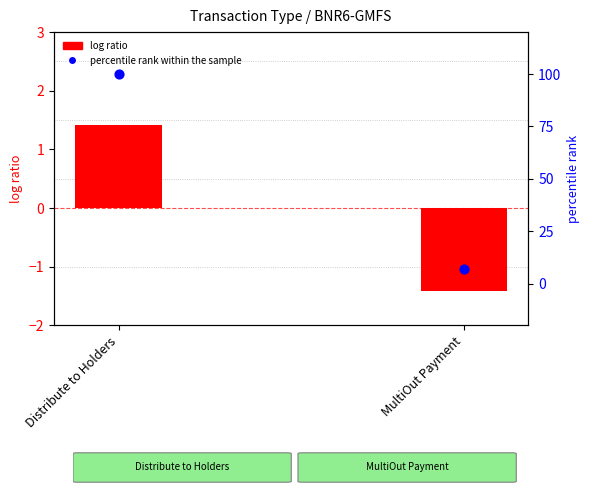

Is the value of percentile rank within the sample at Distribute to Holders greater than the value of log ratio at Distribute to Holders?

Yes